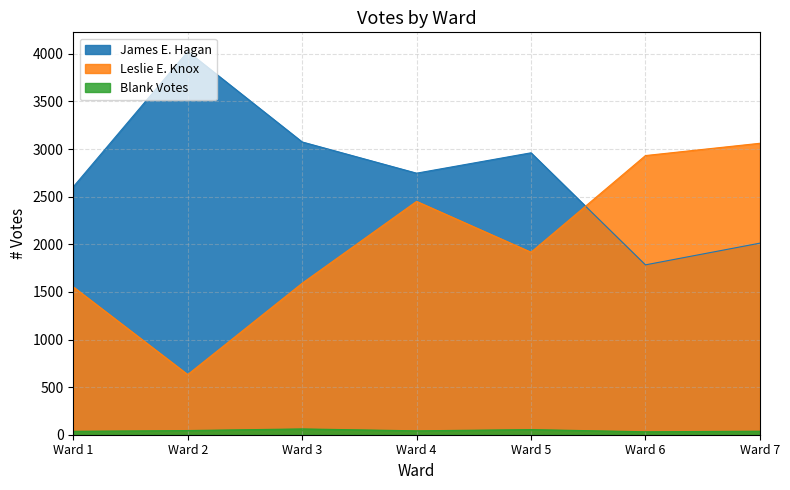

At which category is the sum across all series the highest?

Ward 4